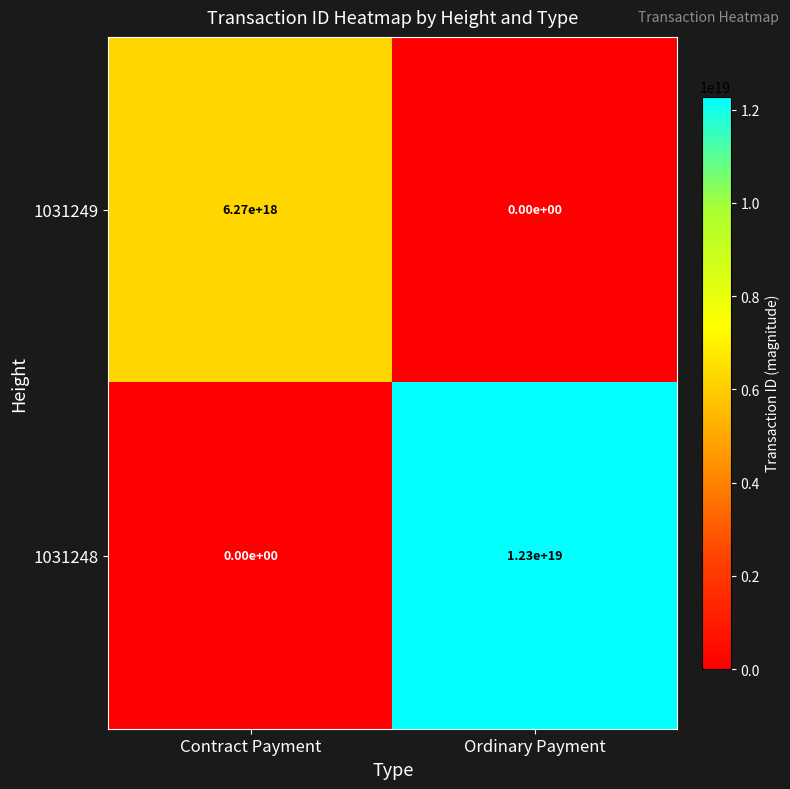

Between Contract Payment and Ordinary Payment, which series saw the biggest shift?

1031248